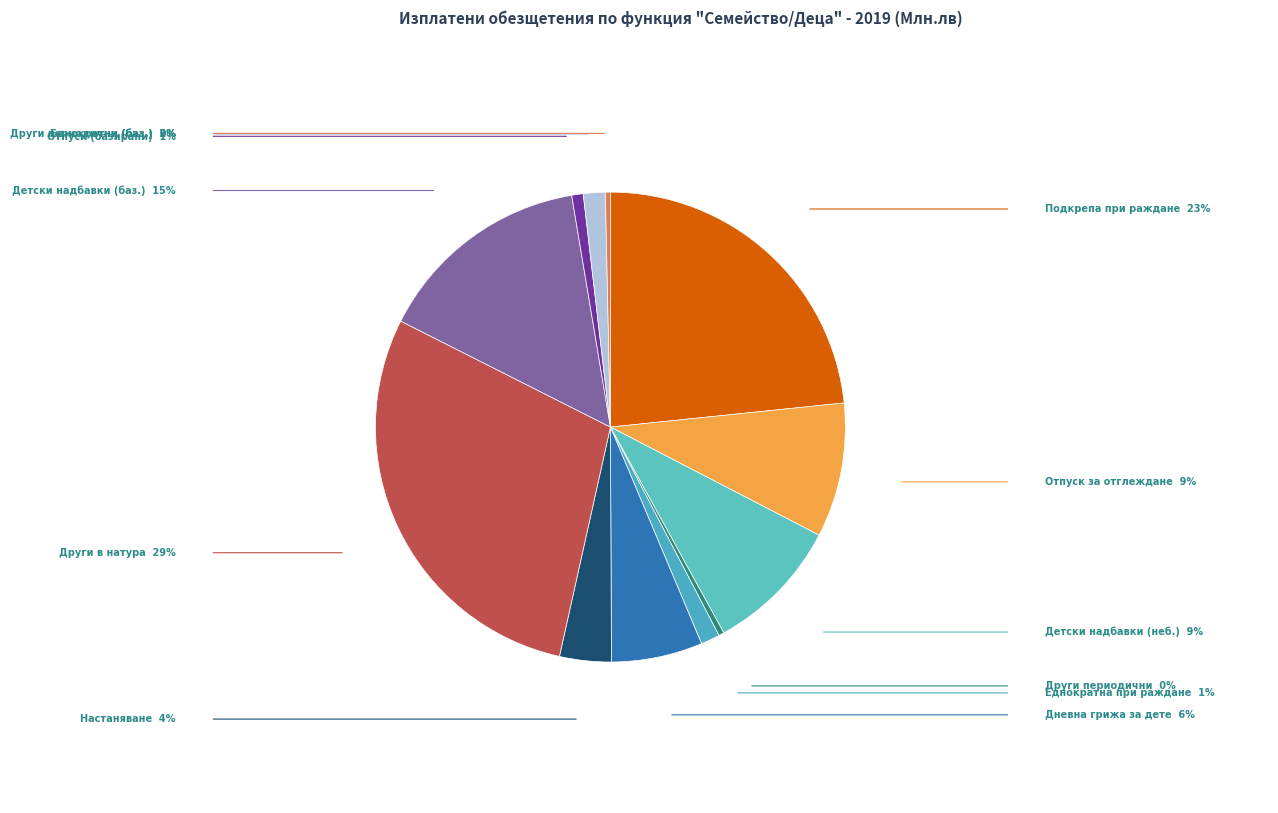

Is there a majority slice in this chart?

No